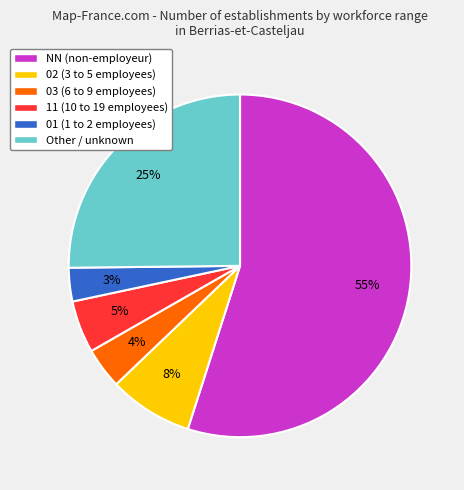

Do 01 (1 to 2 employees) and 11 (10 to 19 employees) together represent more than half of the pie?

No